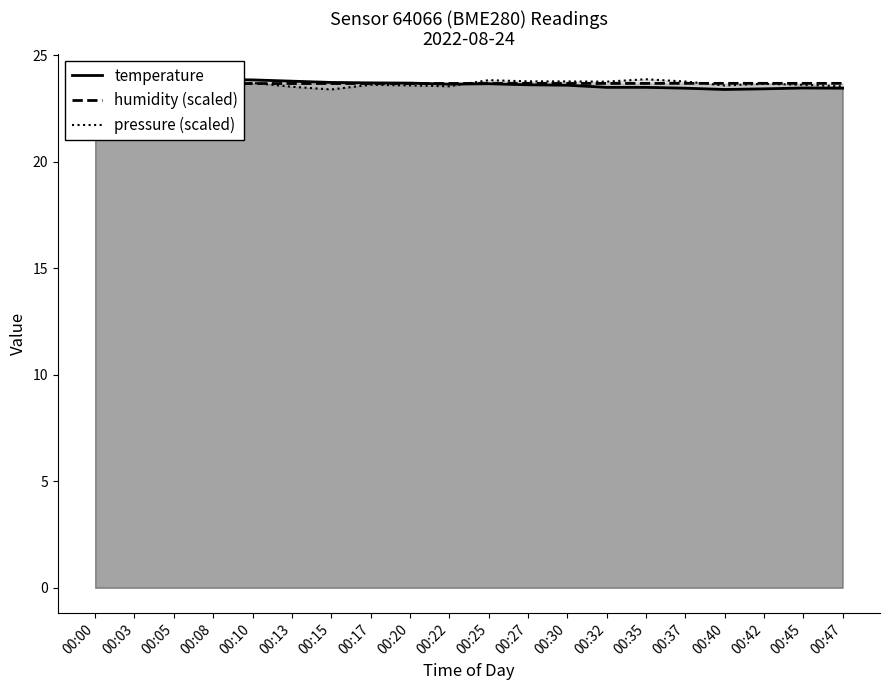

Where is the first local minimum for pressure (scaled)?

00:15